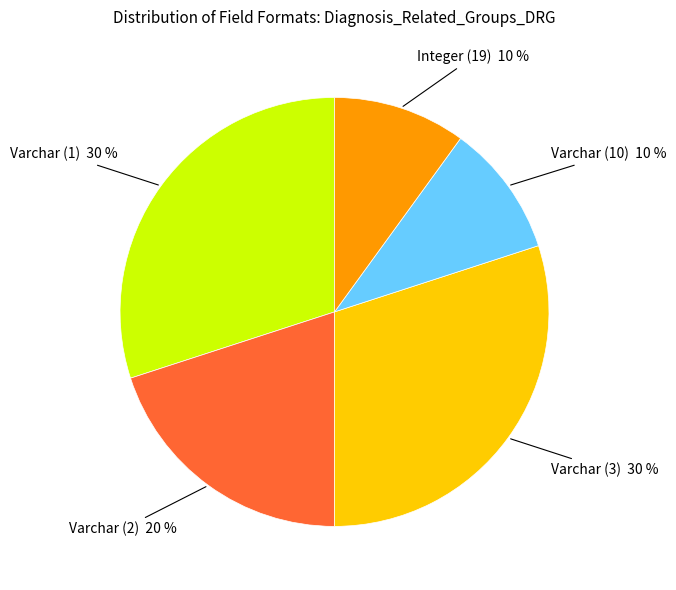

The Varchar (3) slice represents 25% of the pie. True or false?

False